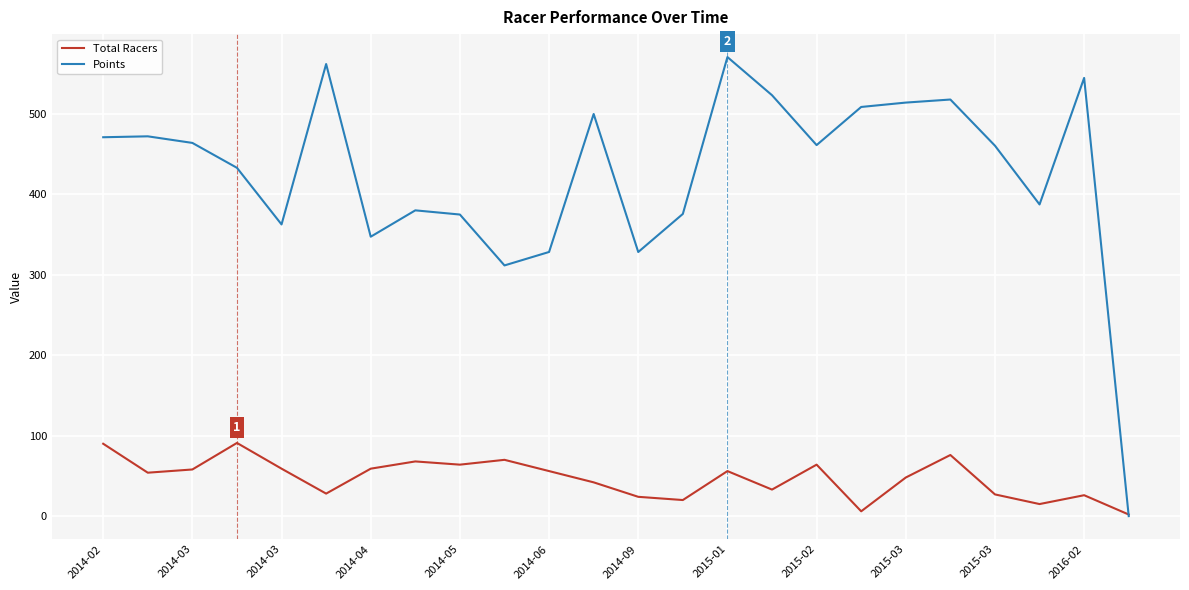

What is the lowest value of the Total Racers series?

2.0